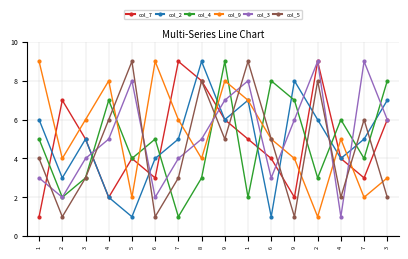

True or false: col_3 and col_5 cross at least once.

True